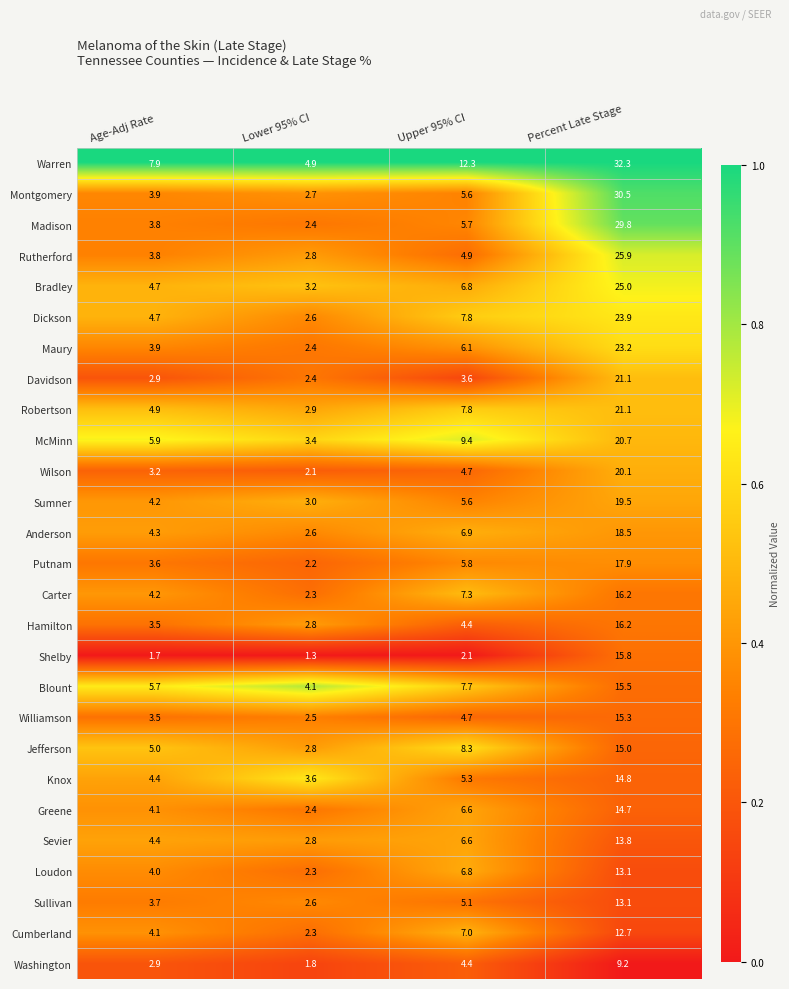

What is the difference between the maximum and second lowest values in the Cumberland series?

8.6